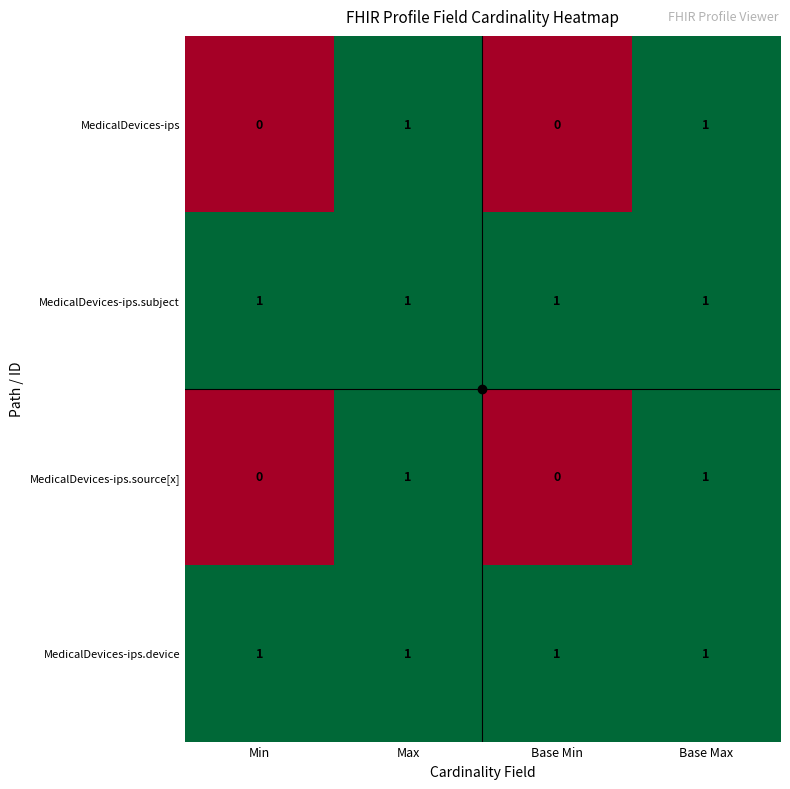

How many categories are shown in the chart?

4